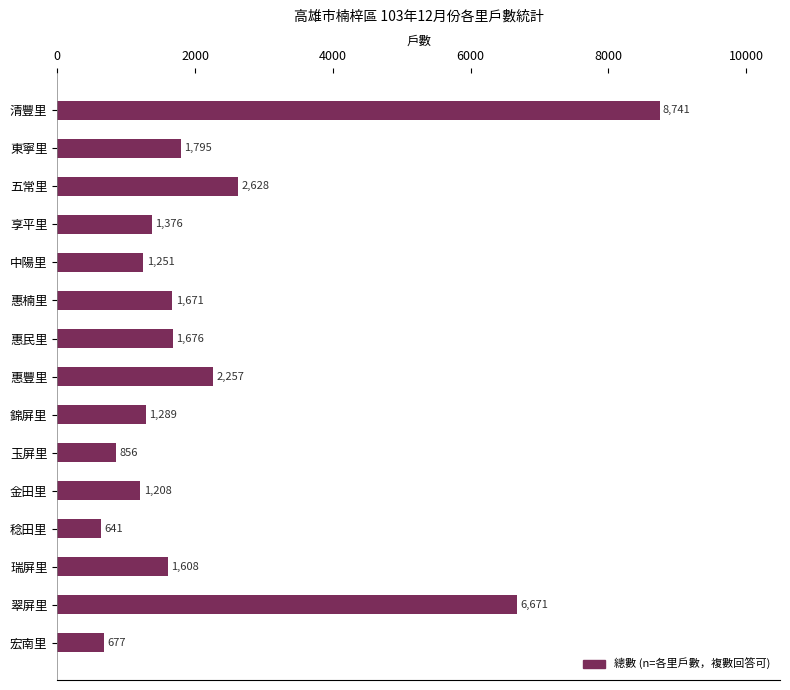

Where is the data nearest to the value 4691?

翠屏里